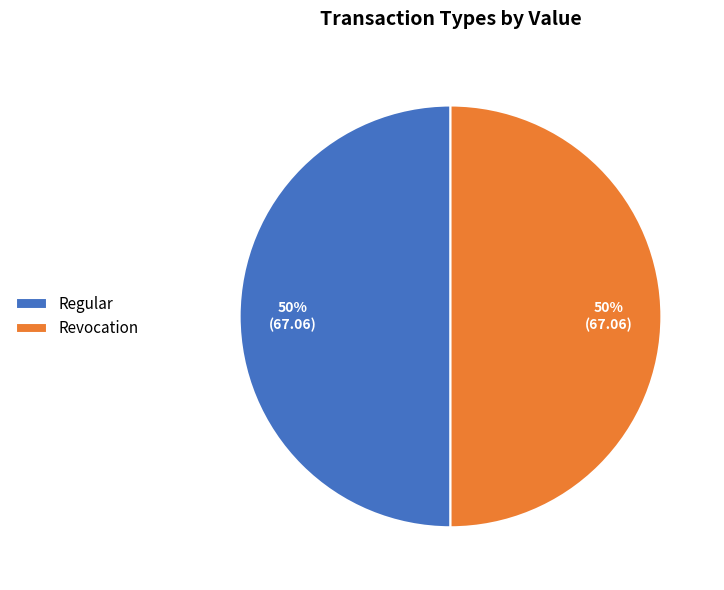

Approximately how many times larger is the value at Regular compared to Revocation?

1.0